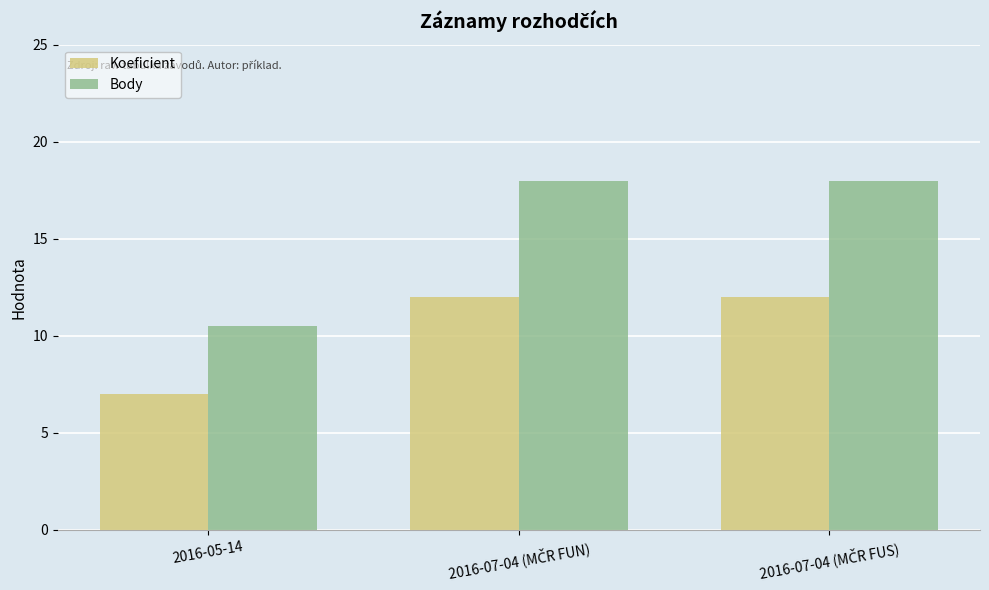

Which series has the largest range (max minus min)?

Body